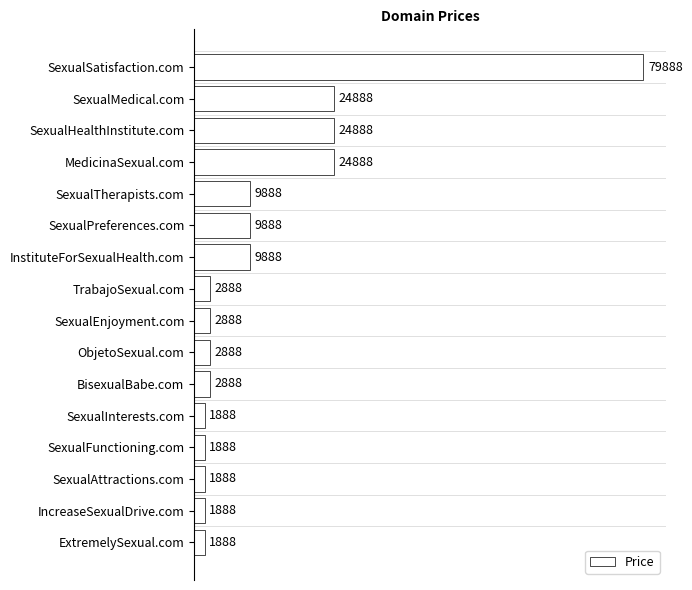

What is the label of the 16th bar from the bottom?

SexualSatisfaction.com